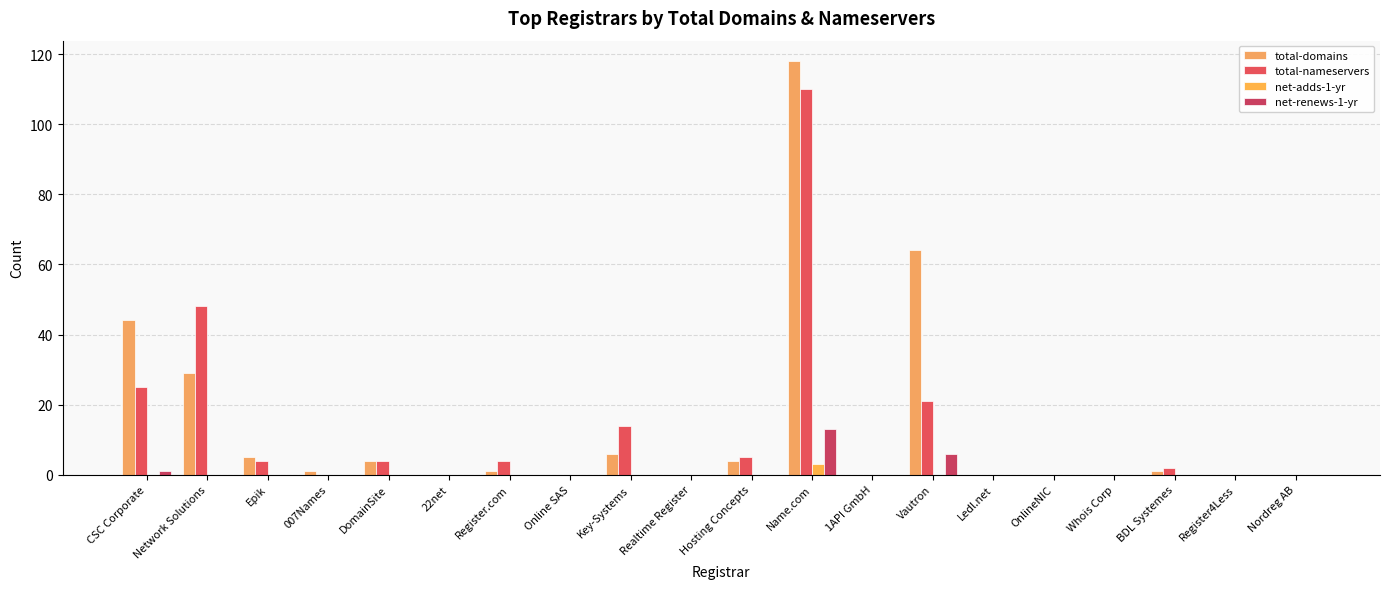

Which category has the highest value in the net-adds-1-yr series?

Name.com